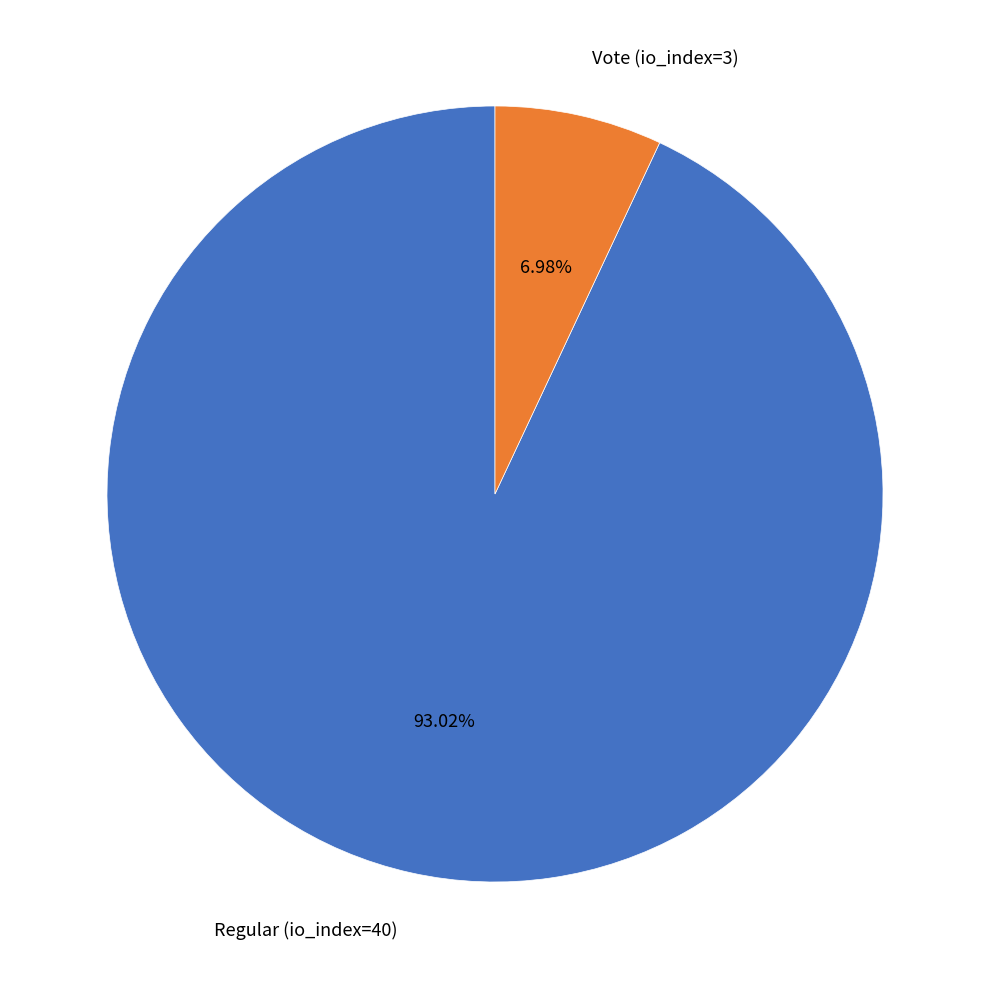

What percentage is the Regular (io_index=40) slice, to the nearest percent?

93%